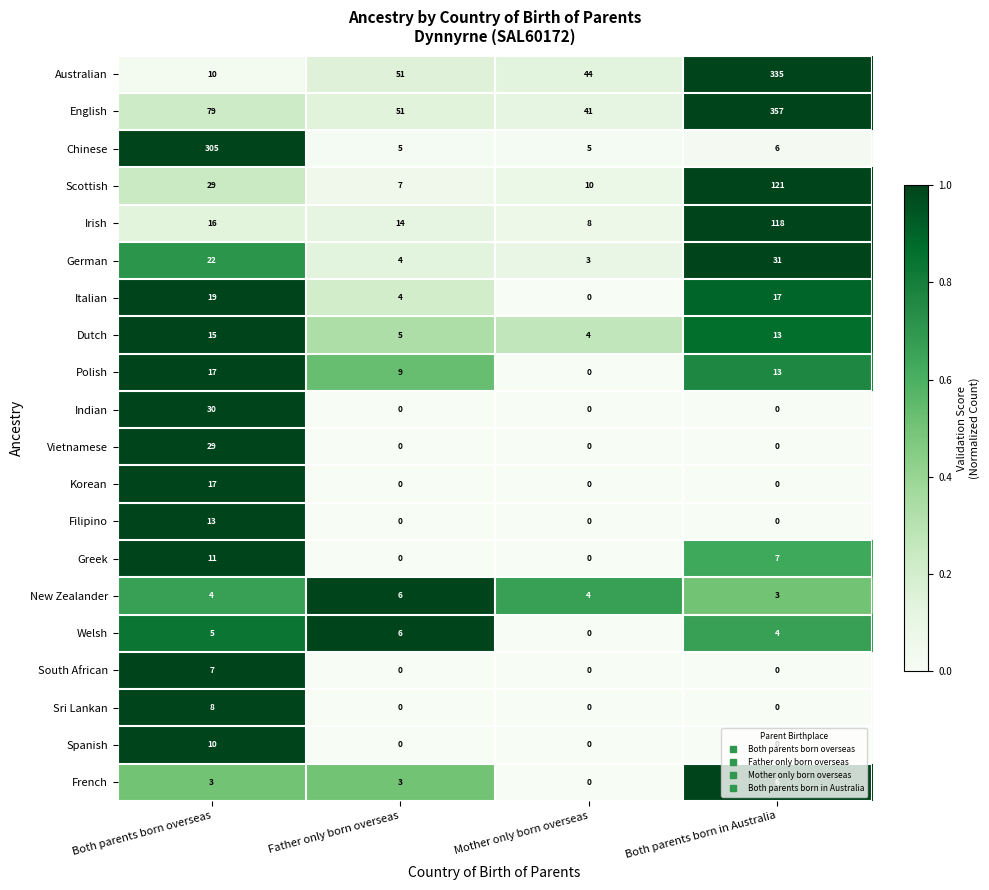

True or false: South African has a value of 0 at Father only born overseas.

True